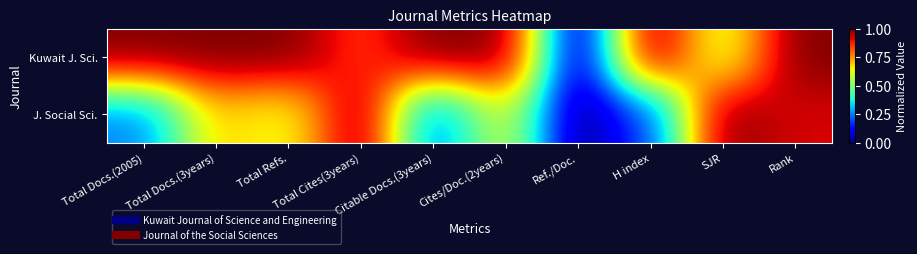

Reading left to right, list all the values displayed in this chart.

Kuwait J. Sci.: Total Docs.(2005)=1.0	Total Docs.(3years)=1.0	Total Refs.=1.0	Total Cites(3years)=0.9	Citable Docs.(3years)=1.0	Cites/Doc.(2years)=1.0	Ref./Doc.=0.0	H index=1.0	SJR=0.6	Rank=1.0
J. Social Sci.: Total Docs.(2005)=0.2	Total Docs.(3years)=0.7	Total Refs.=0.6	Total Cites(3years)=1.0	Citable Docs.(3years)=0.2	Cites/Doc.(2years)=0.6	Ref./Doc.=0.0	H index=0.2	SJR=1.0	Rank=0.9